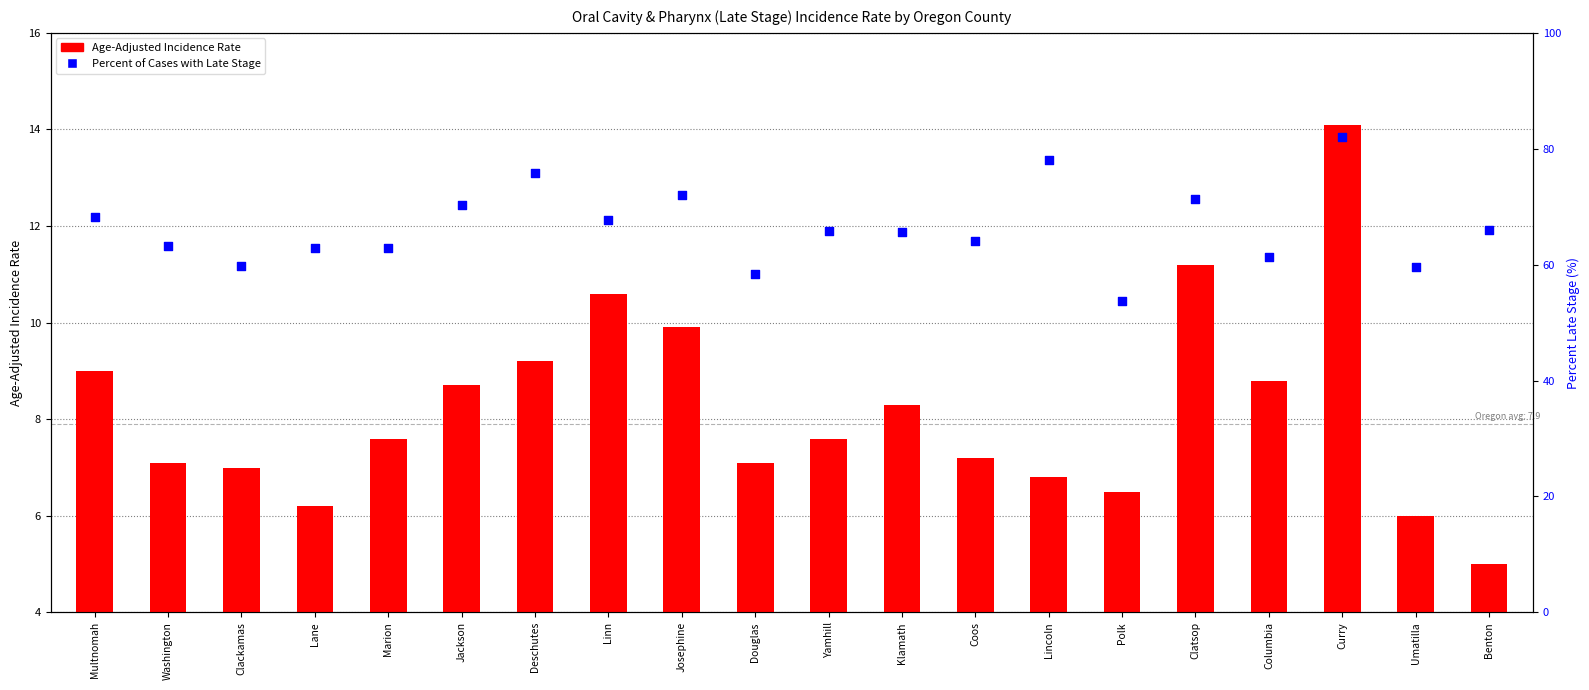

At which category is the sum across all series the highest?

Curry